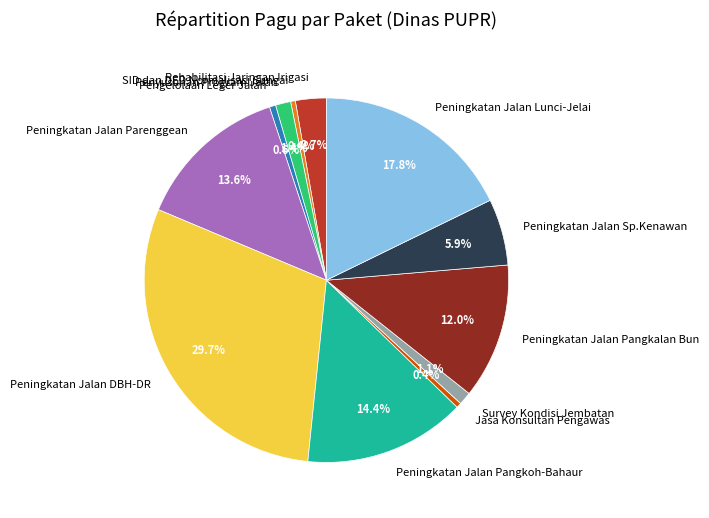

True or false: Peningkatan Jalan Sp.Kenawan accounts for 20% of the total.

False